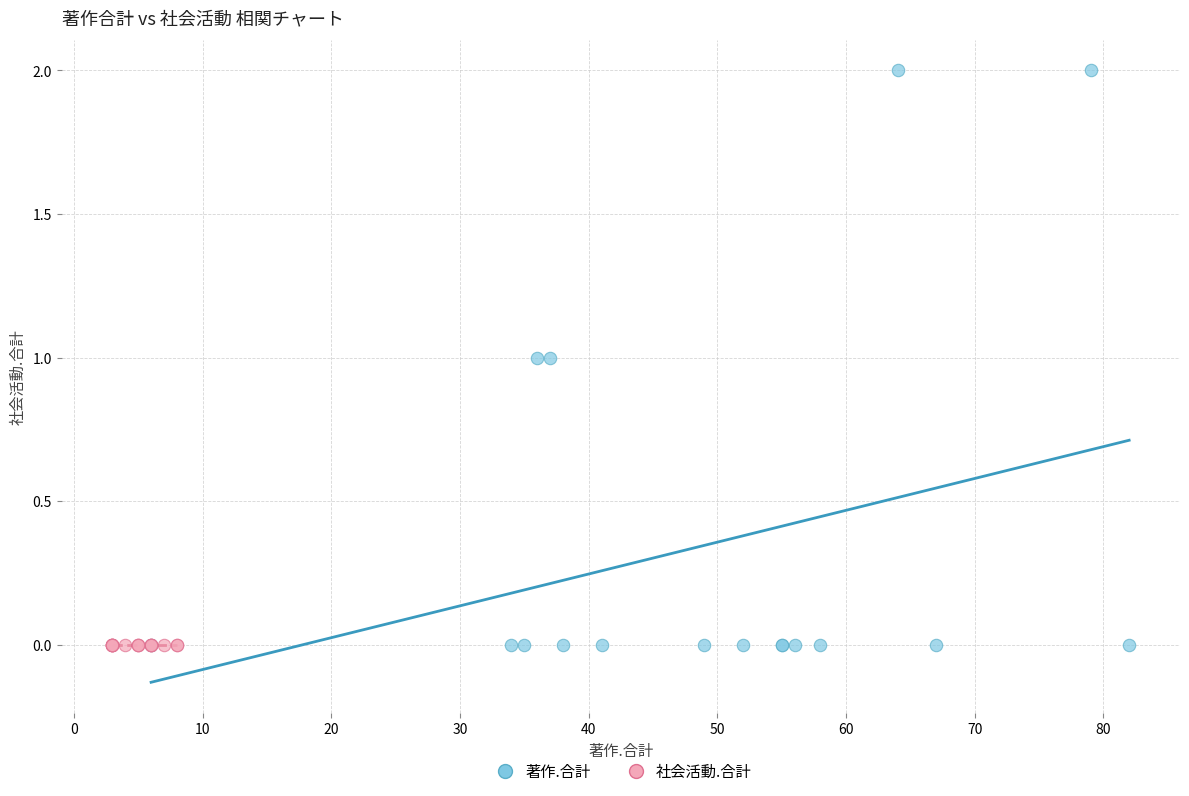

Which series contains the highest Y value?

著作.合計